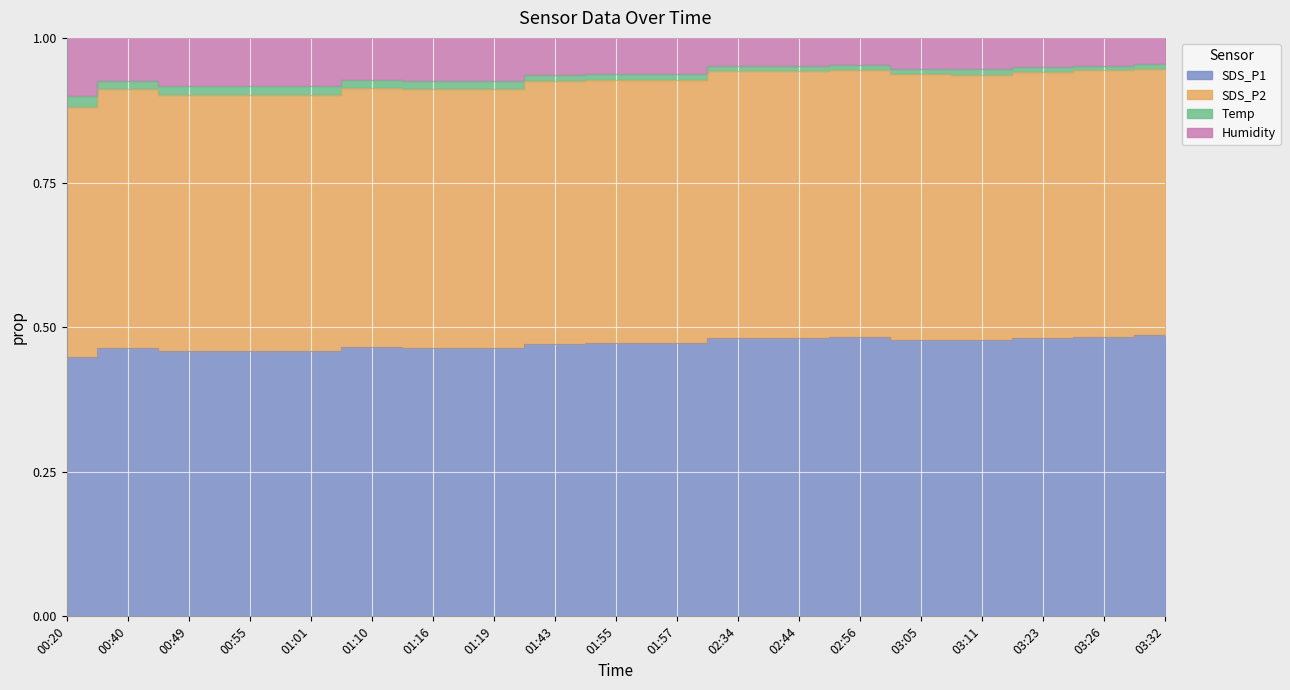

Does the chart display data point markers on the line(s)?

No